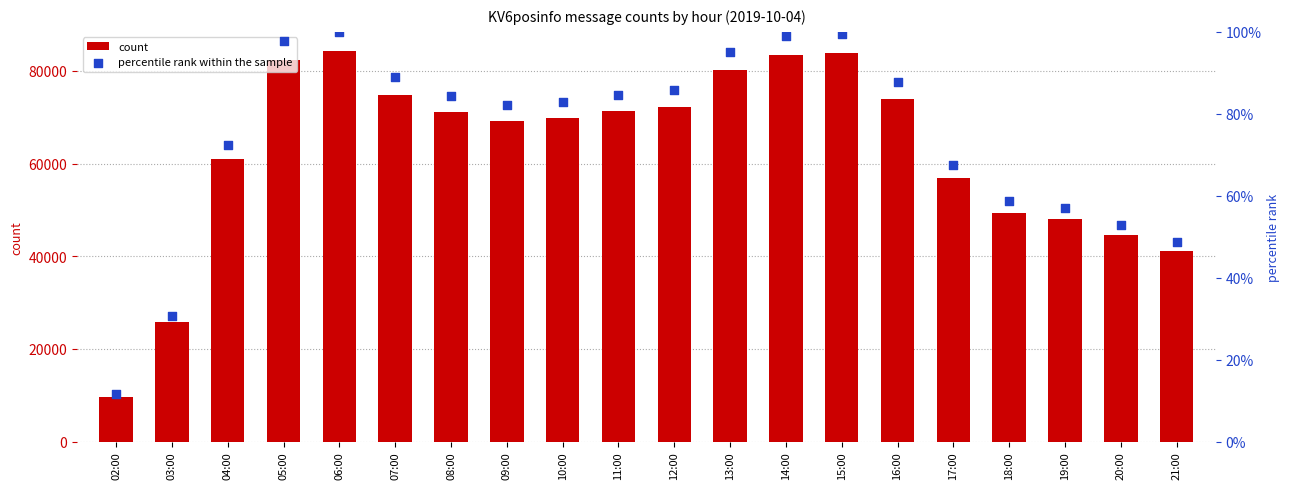

What is the total value across all series at 05:00?

82332.7